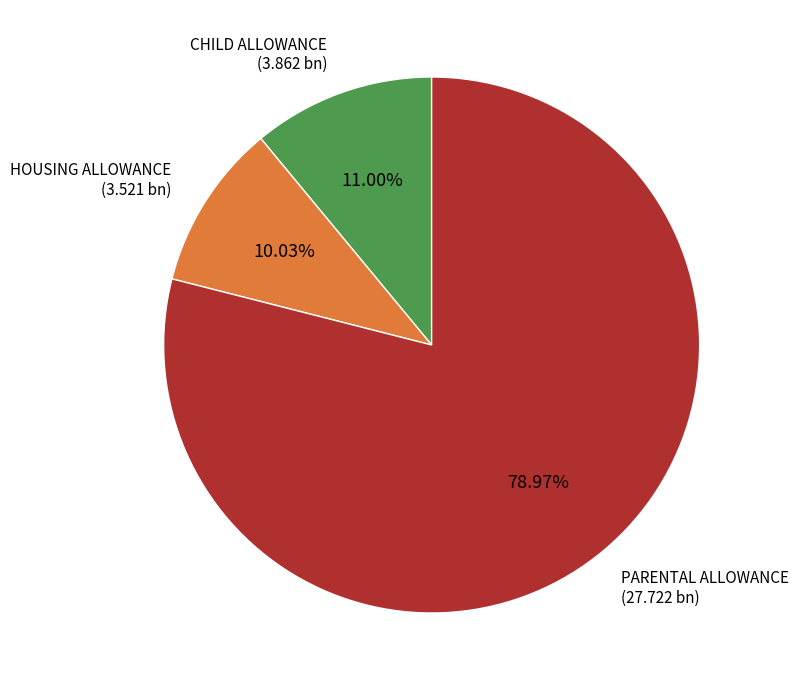

Is there any slice that represents more than half of the pie?

Yes